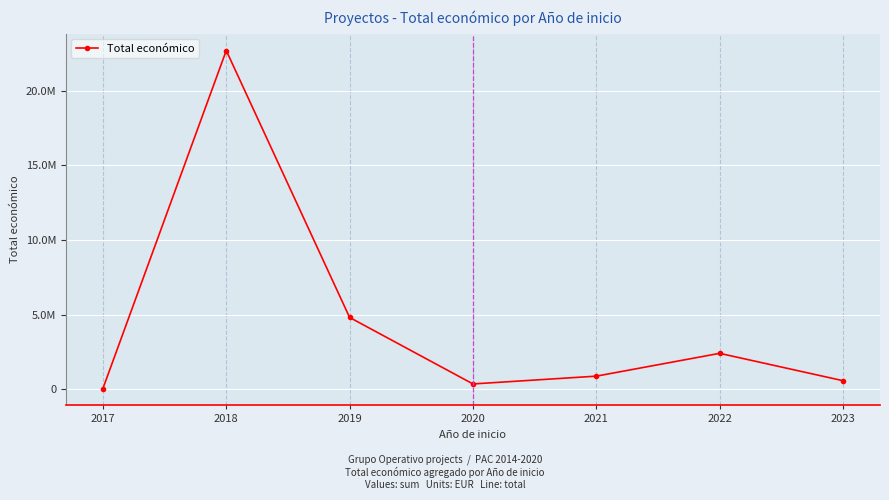

Count the number of data series in this chart.

1